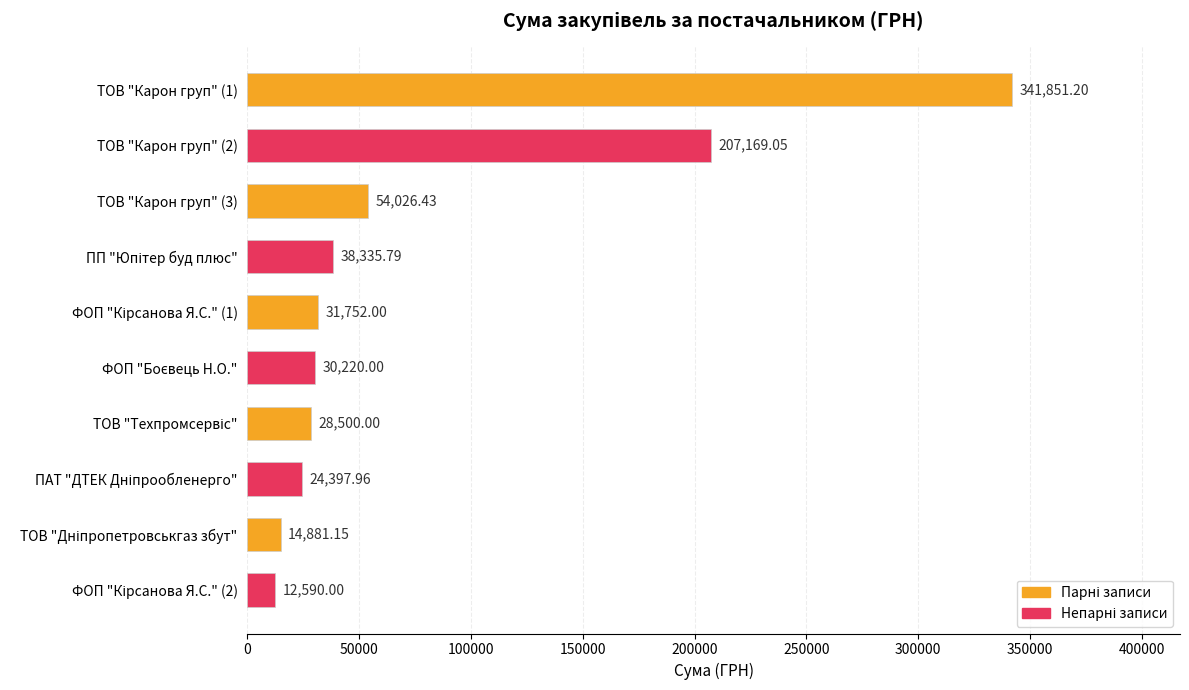

What is the change in value from ТОВ "Карон груп" (2) to ТОВ "Карон груп" (3)?

-153142.6